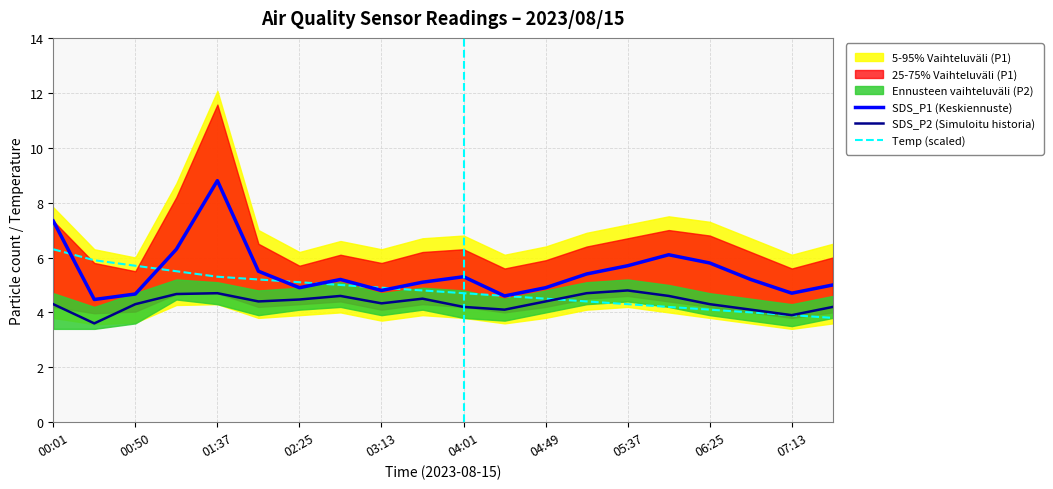

How many lines are shown in the chart?

3